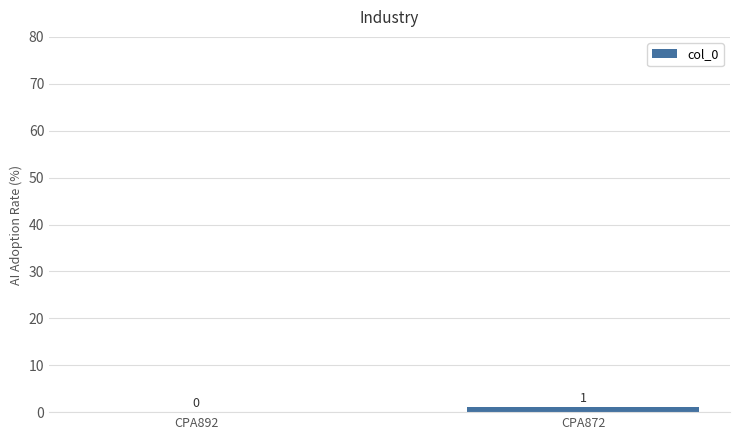

Which has a higher value, CPA892 or CPA872?

CPA872